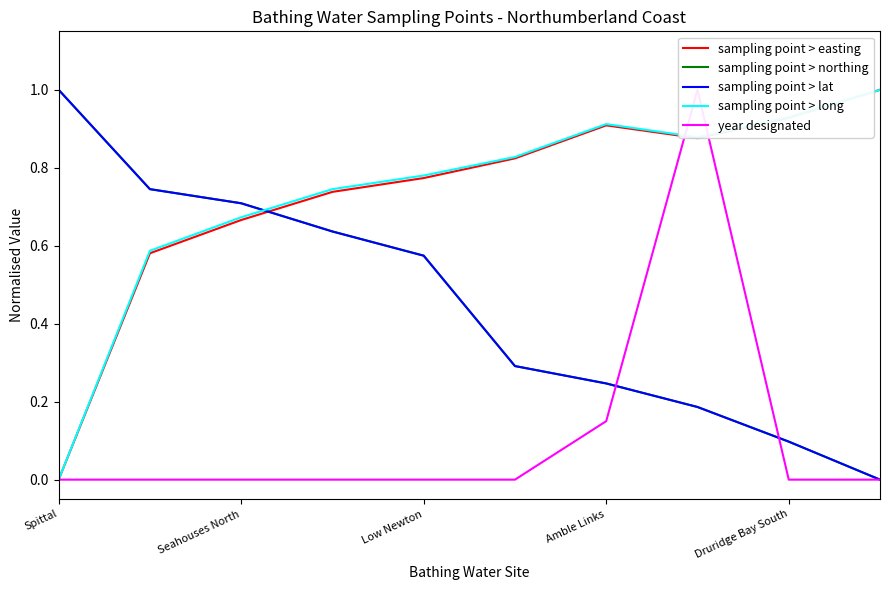

What is the sum of all sampling point > lat values?

4.5